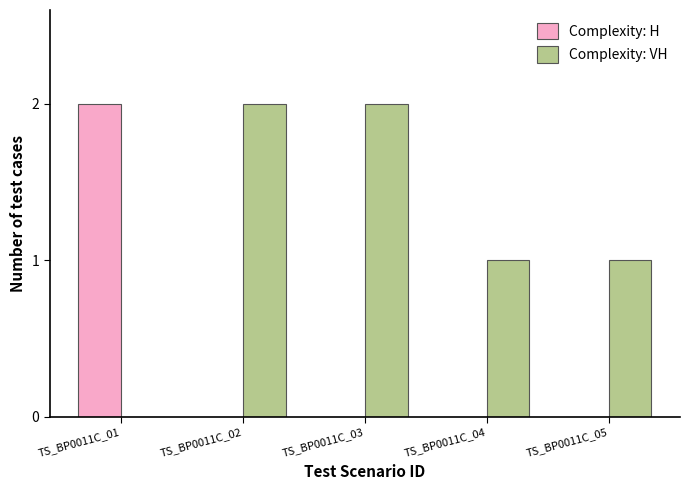

The value of Complexity: H at TS_BP0011C_05 is 0. True or false?

True